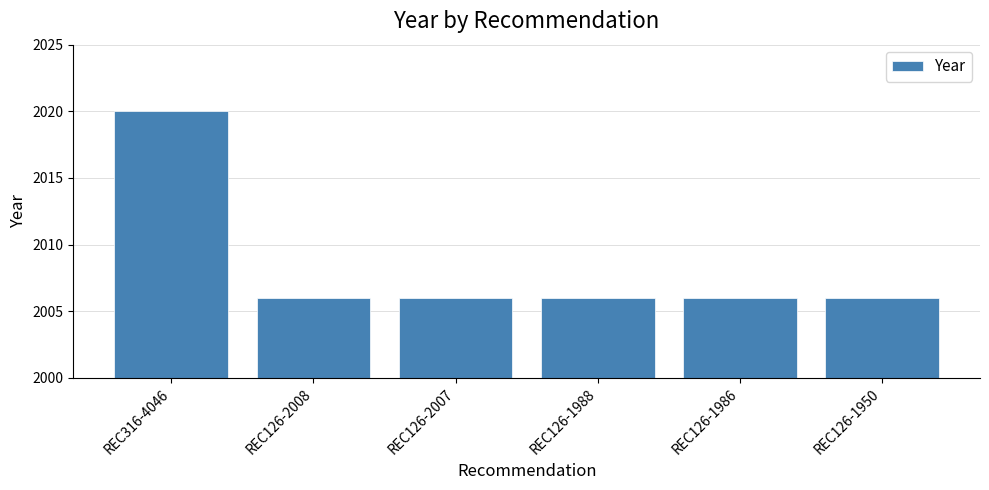

What is the average value?

2008